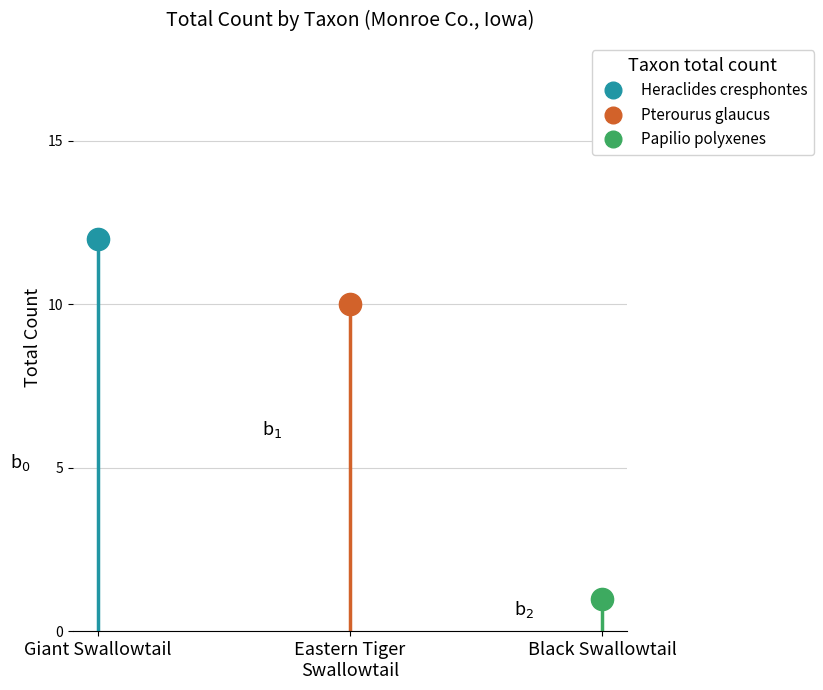

How many values in Pterourus glaucus are above zero?

1